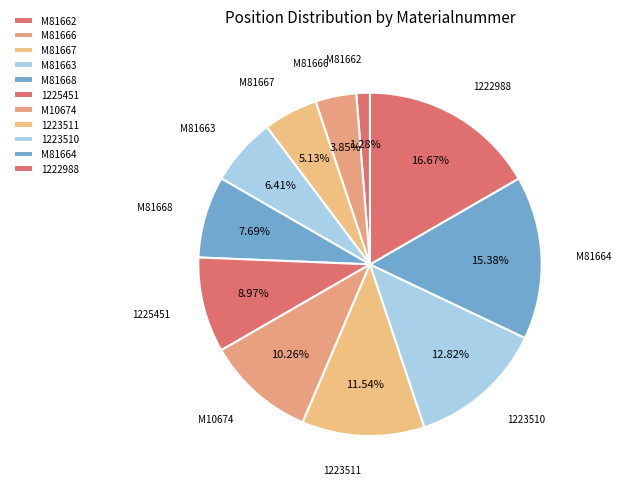

Between M10674 and 1225451, which is larger?

M10674